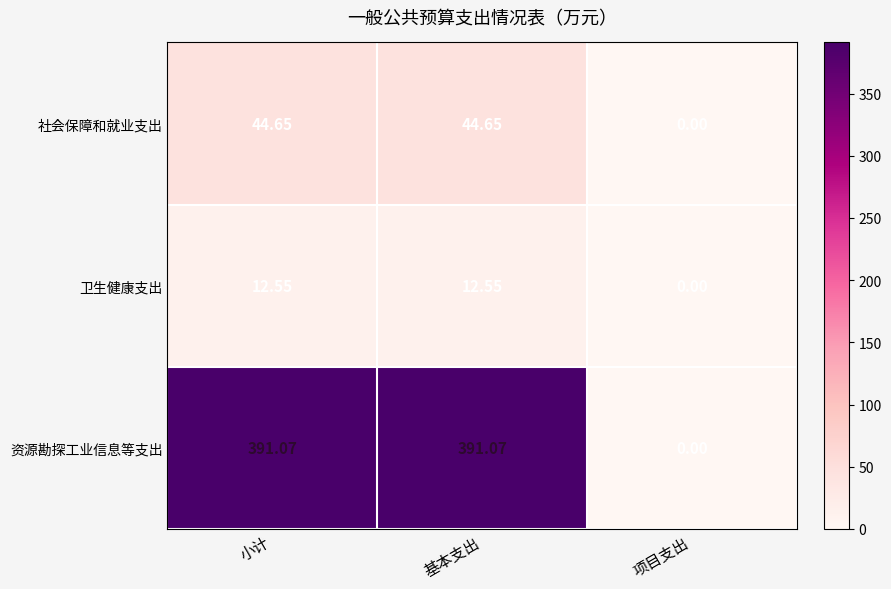

At which label is 资源勘探工业信息等支出 closest to 195?

项目支出